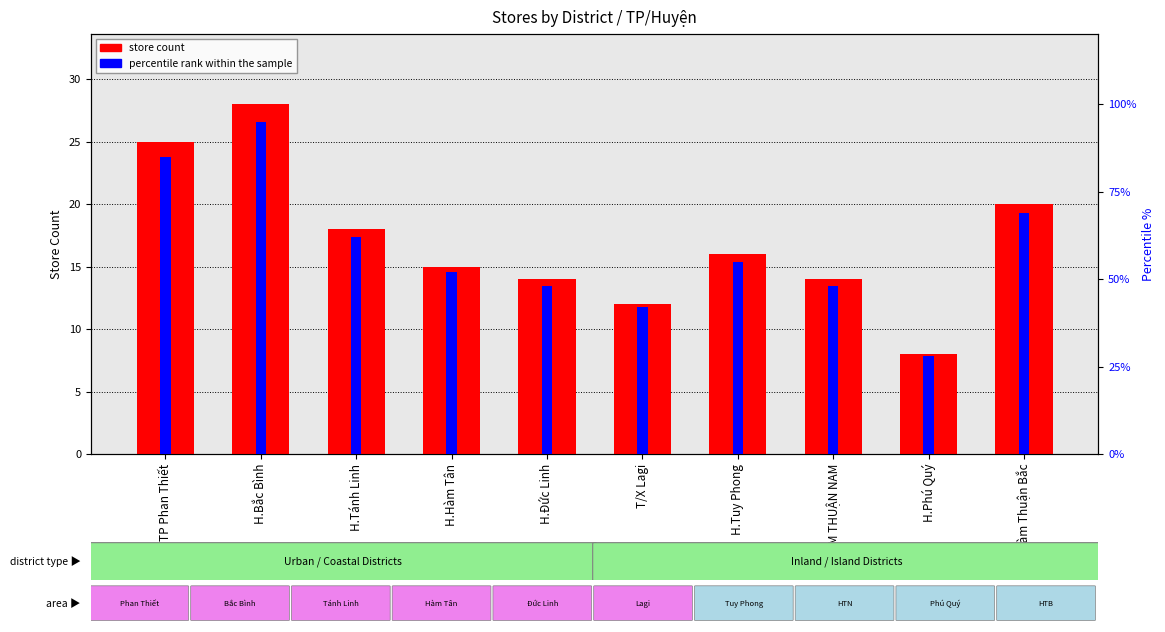

Rank the categories by percentile rank within the sample value from lowest to highest.

H.Phú Quý, T/X Lagi, H.Đức Linh, HÀM THUẬN NAM, H.Hàm Tân, H.Tuy Phong, H.Tánh Linh, H.Hàm Thuận Bắc, TP Phan Thiết, H.Bắc Bình